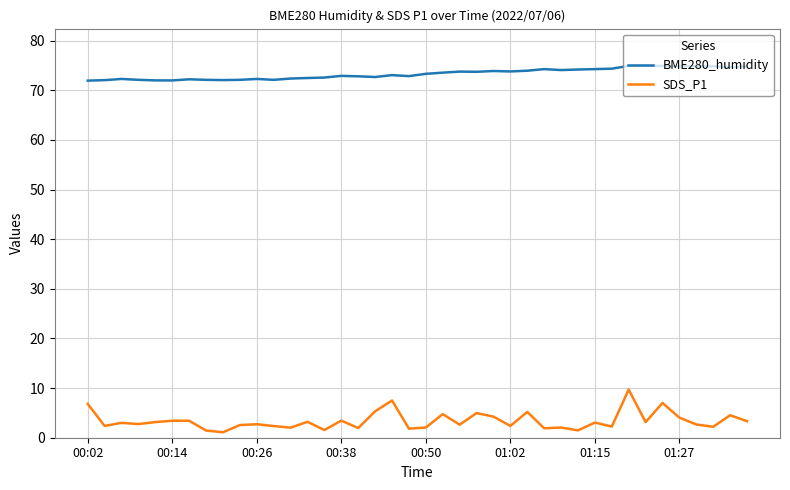

What is the greatest value displayed?

74.9